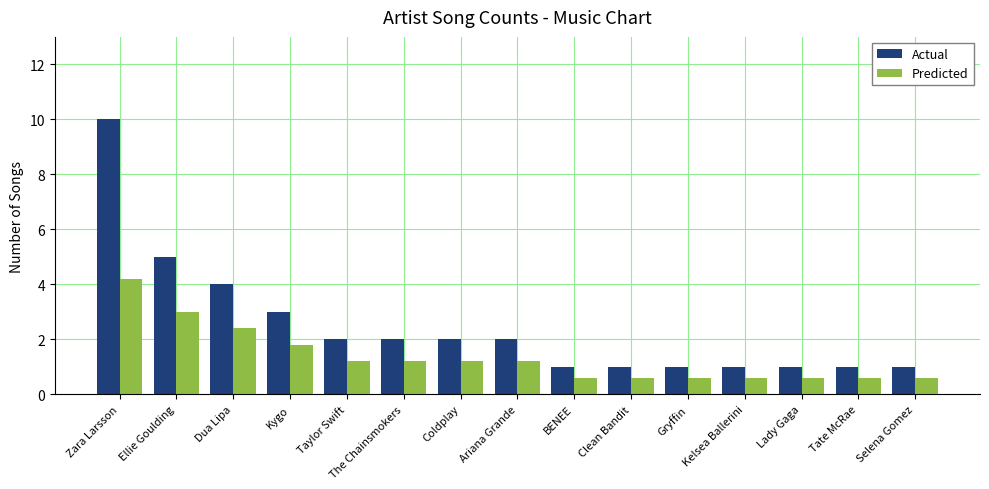

What position from the left is Kygo?

4